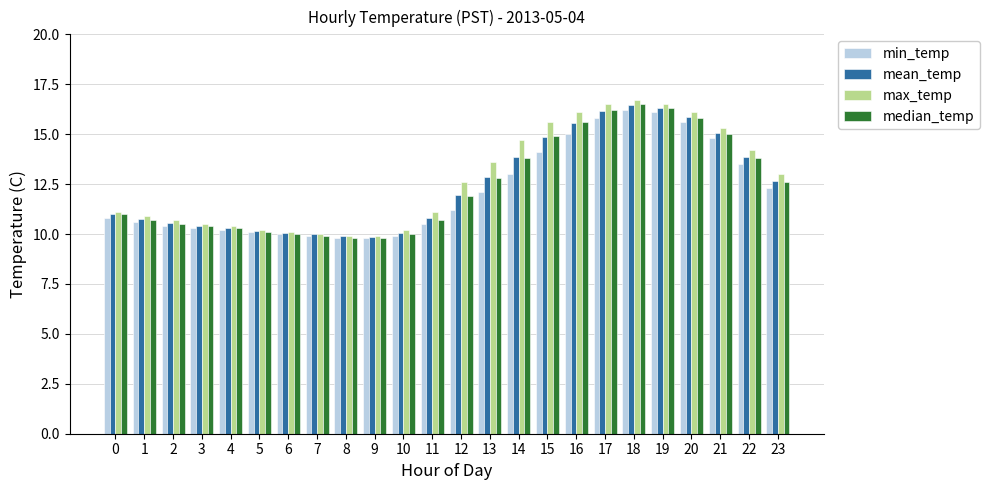

What is the sum of the min_temp values at 0 and 5?

20.9